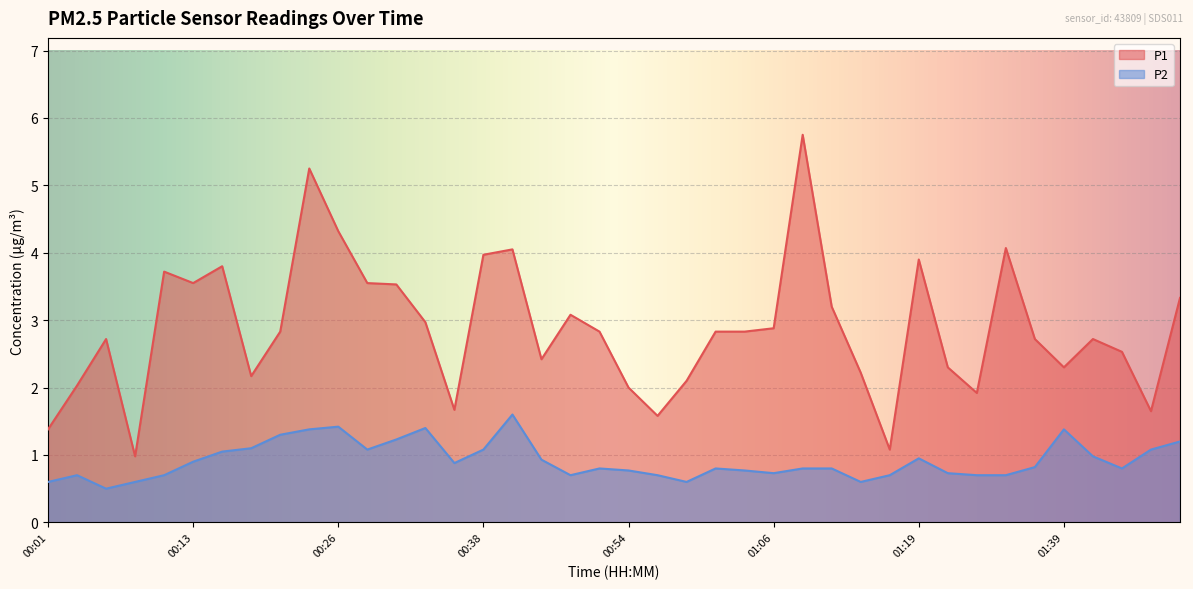

What are all the series names shown in the legend?

P1, P2